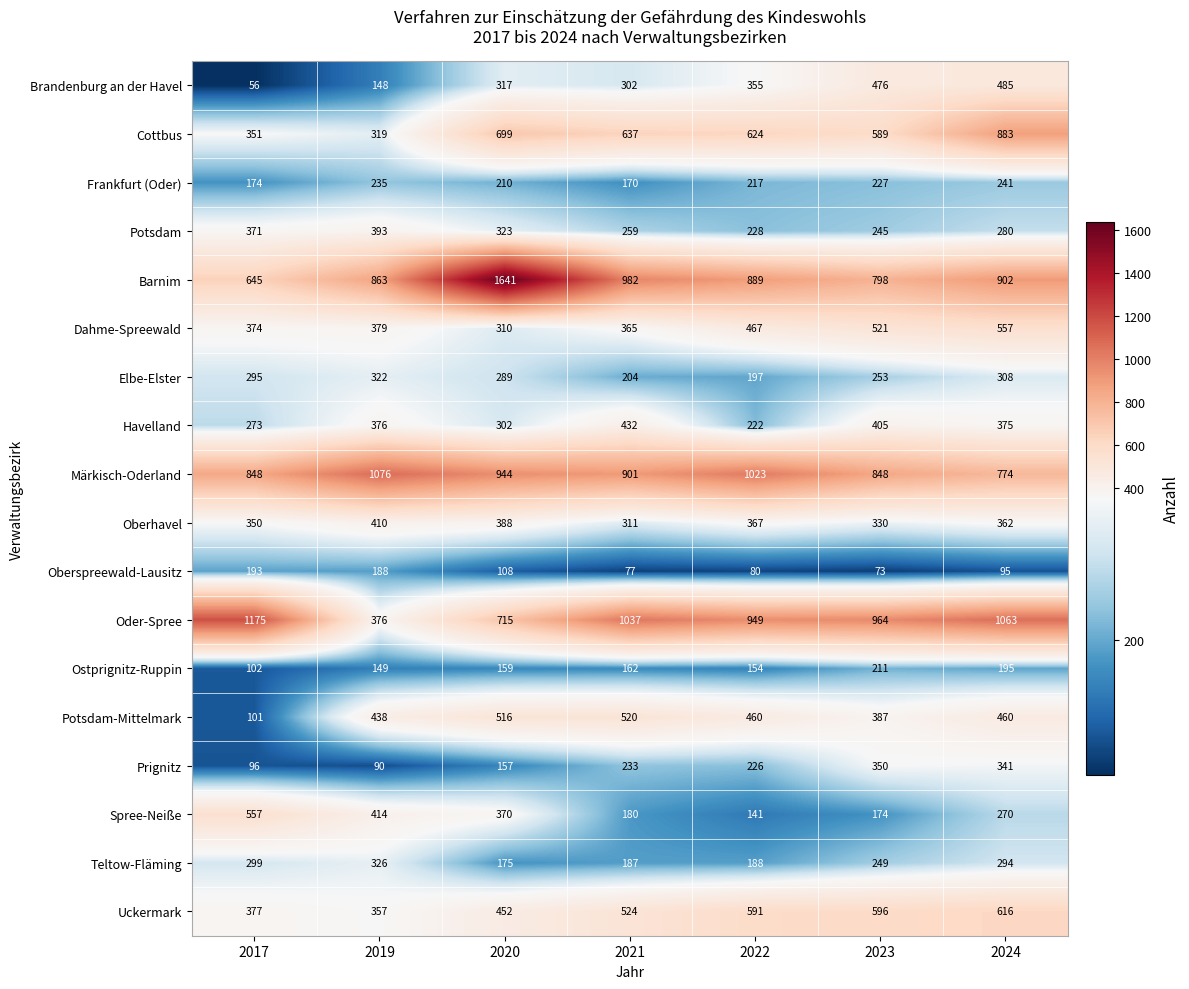

How many values in the Brandenburg an der Havel series are below 317?

3